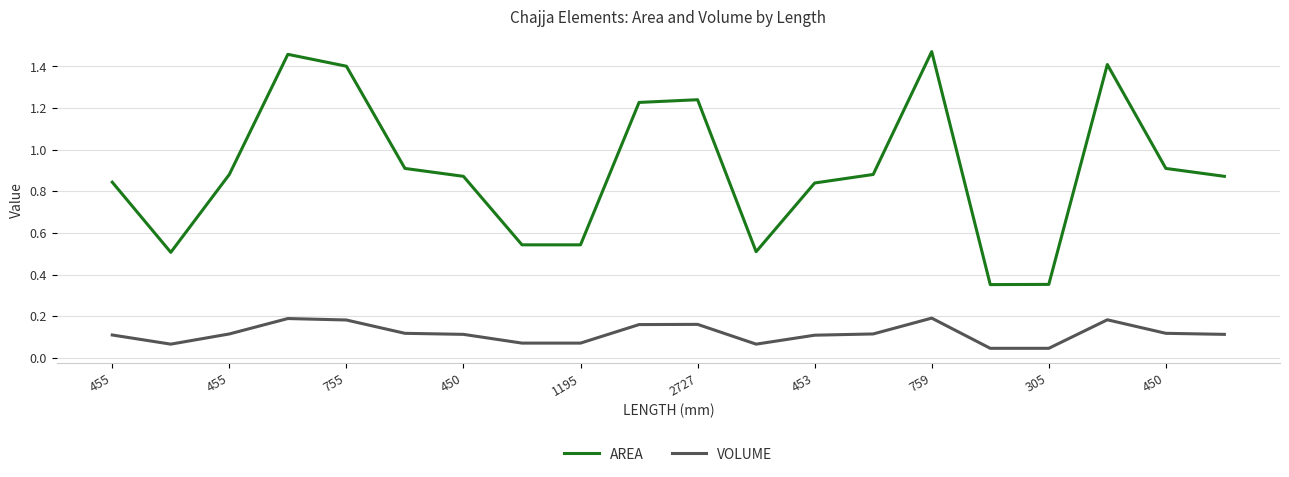

Is this an area chart (filled region under the line)?

No